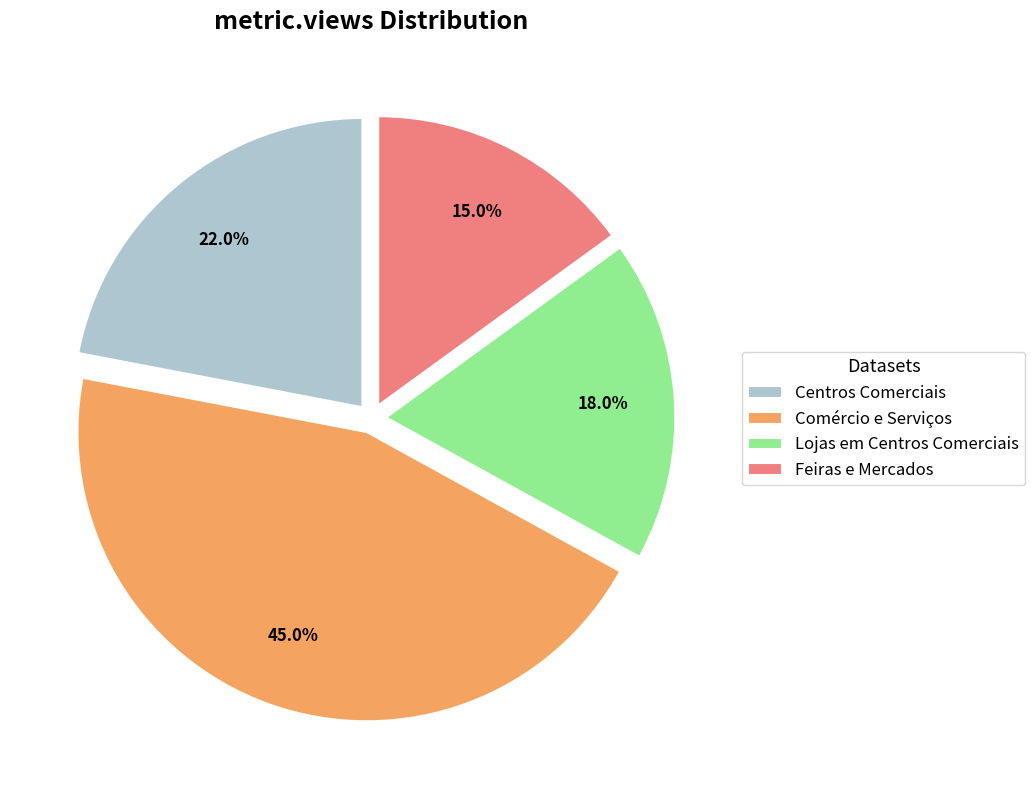

True or false: Comércio e Serviços accounts for 39% of the total.

False